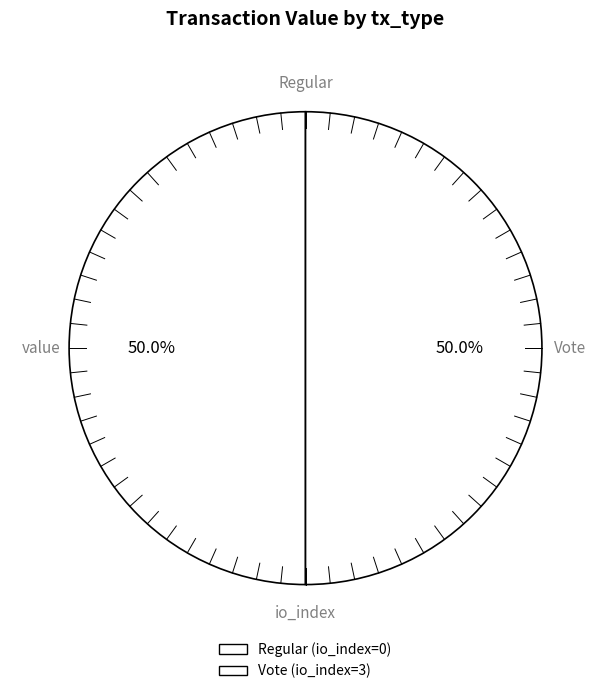

What is the change in value from Regular to Vote?

+3